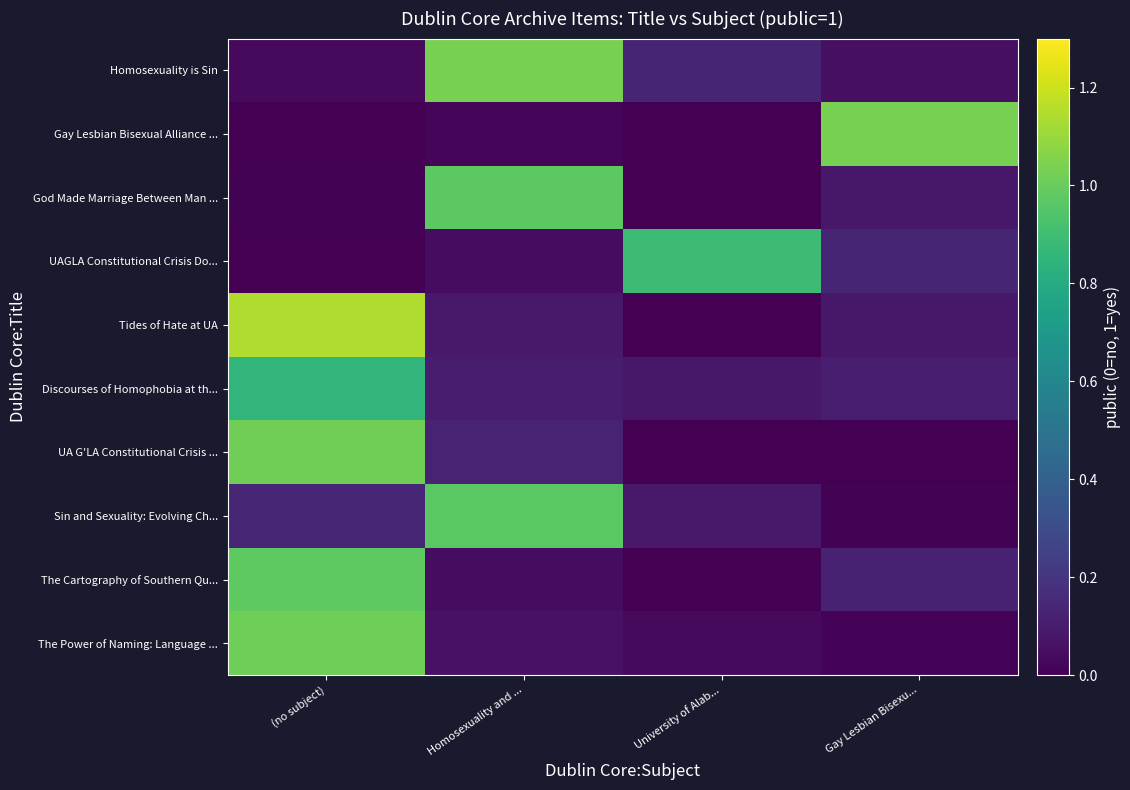

At which category is the sum across all series the highest?

(no subject)